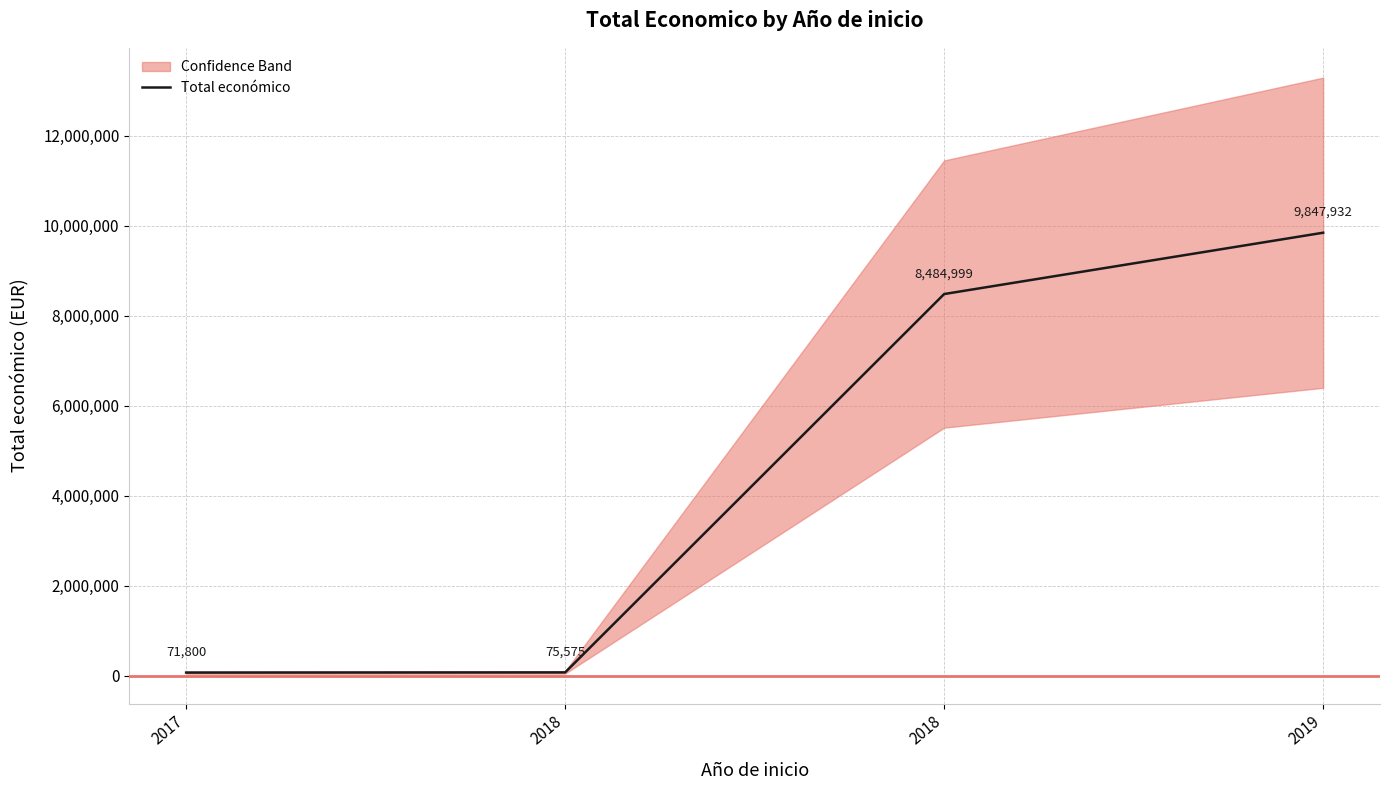

What is the greatest value displayed?

9847932